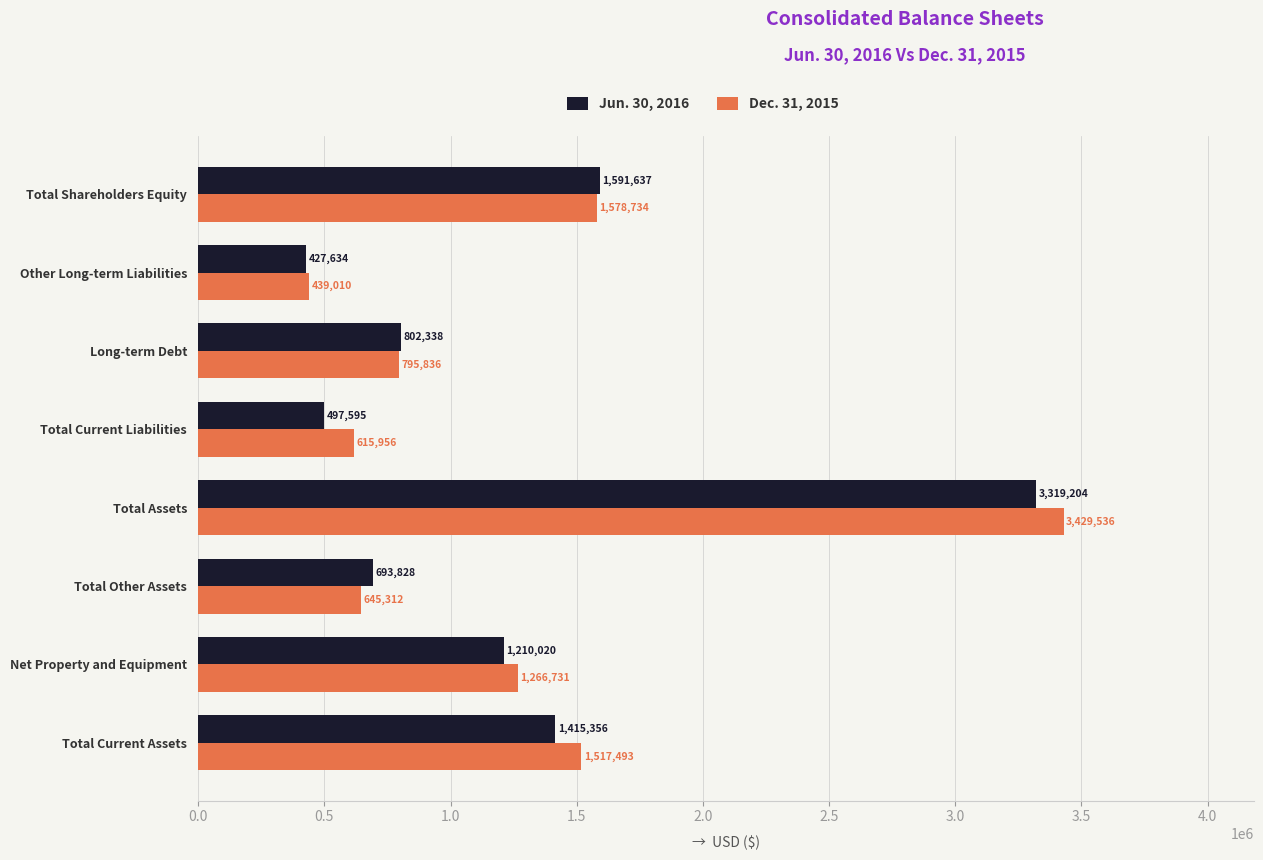

What is the average value of the Dec. 31, 2015 series?

1286076